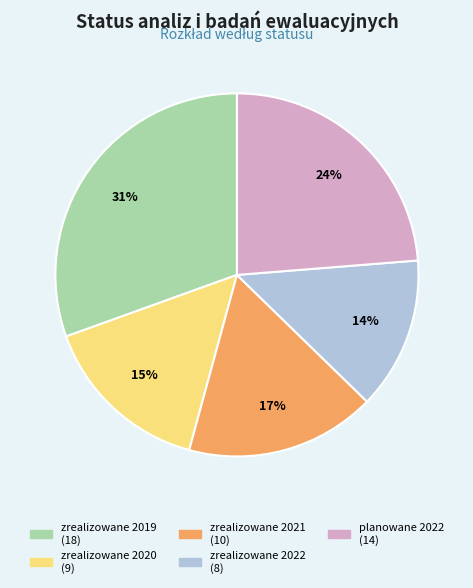

What is the ratio of the value at planowane 2022 to the value at zrealizowane 2021?

1.4